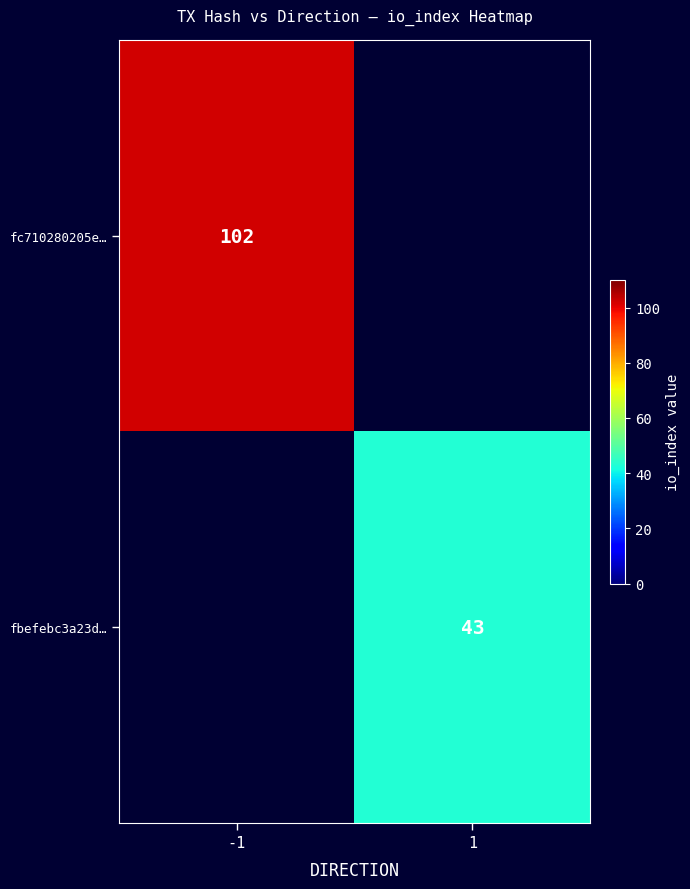

Is it true that fc710280205e… equals 102 at -1?

True